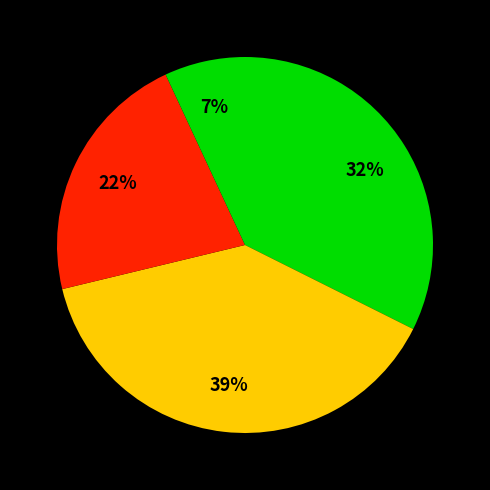

Does any single category account for the majority?

No